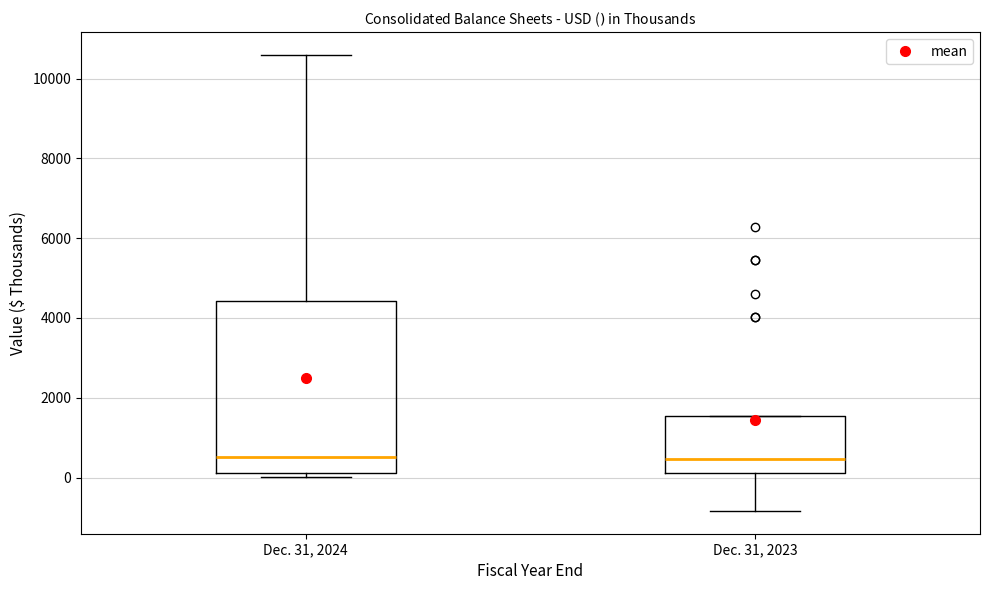

Where does the median line of the box for Dec. 31, 2023 sit on the y-axis? The values are not printed on the chart, so give them approximately, as read against the axis.

400